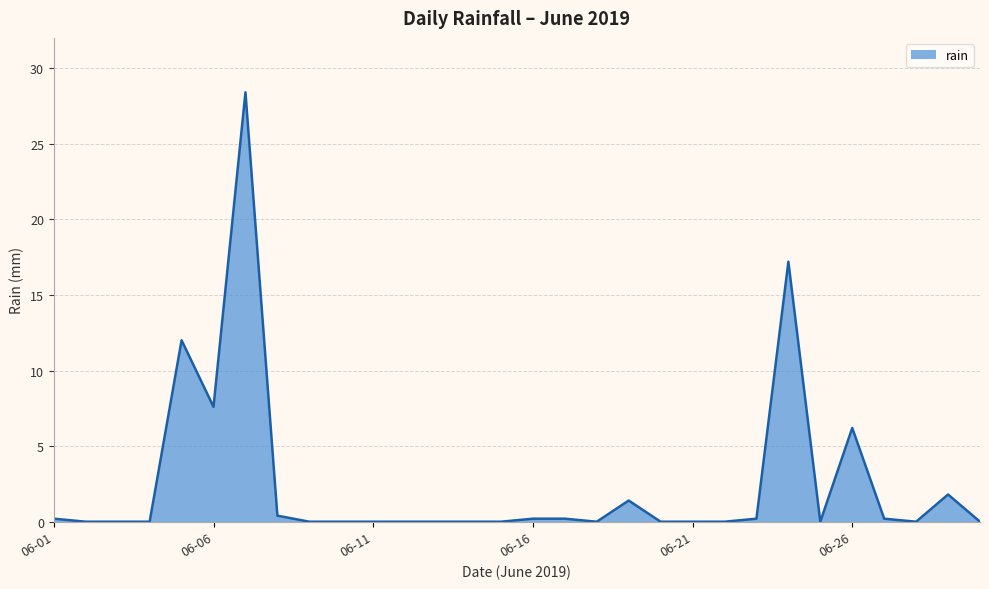

What is the maximum value shown in the chart?

28.4